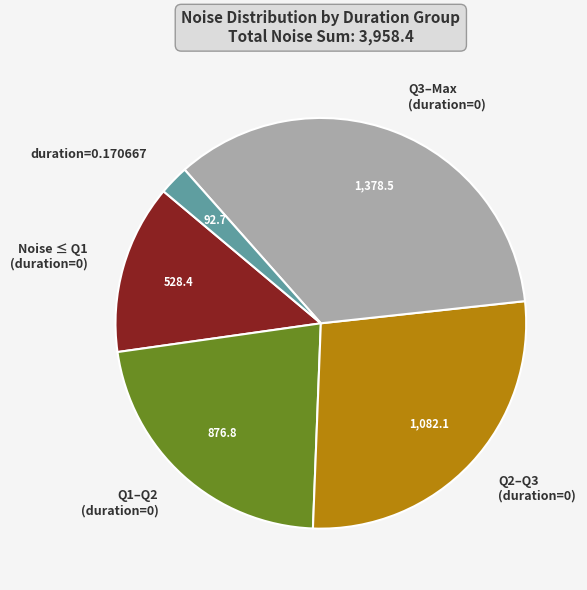

Count the number of slices in the pie.

5